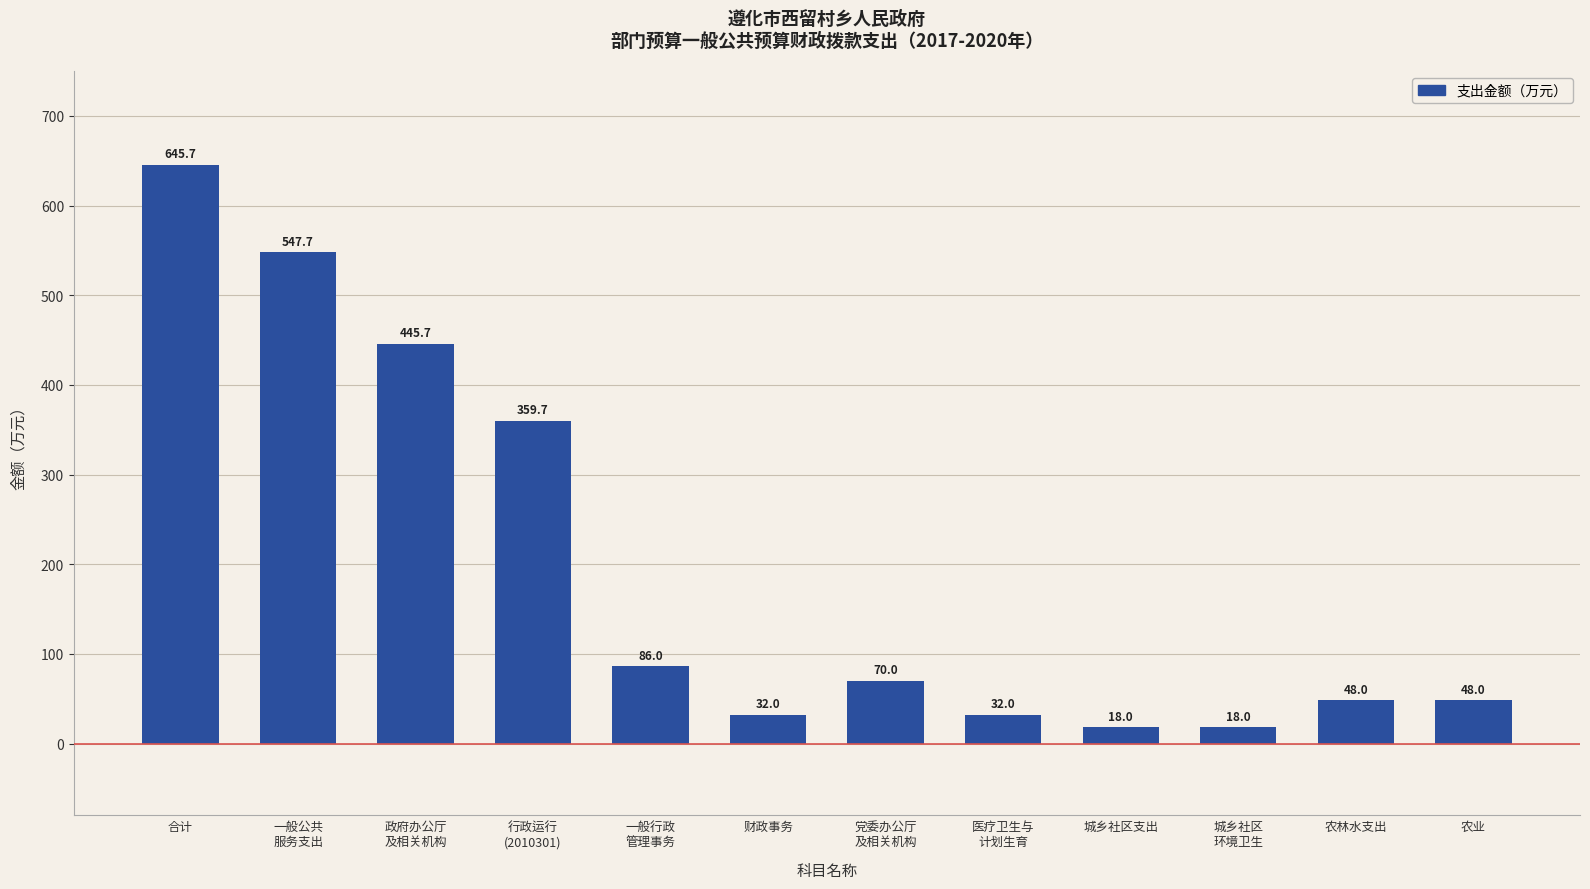

Reading left to right, transcribe all the data shown in this chart.

645.7	547.7	445.7	359.7	86.0	32.0	70.0	32.0	18.0	18.0	48.0	48.0